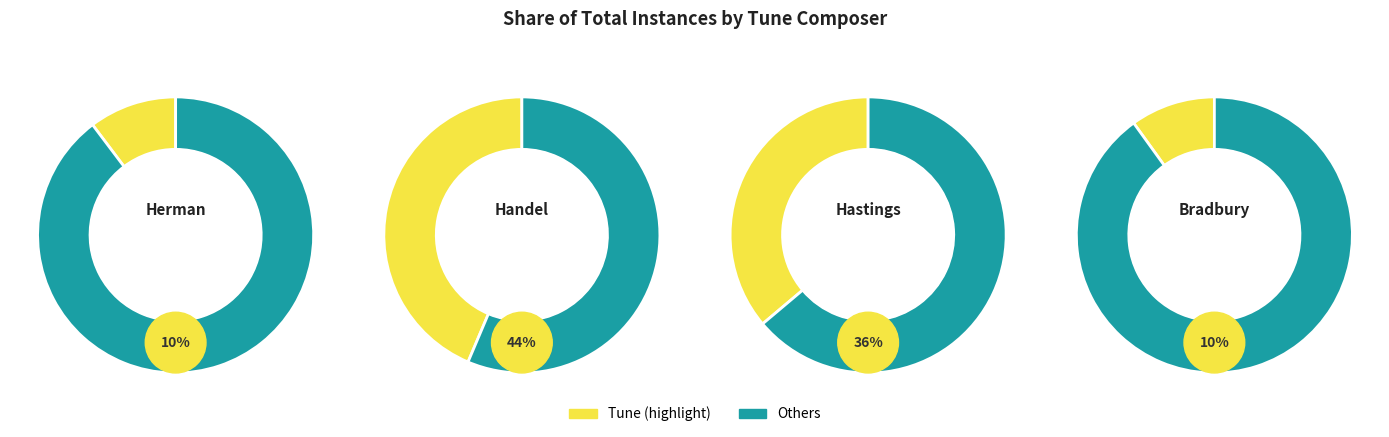

What percentage is NOT represented by lobt_gott_ihr_christen_herman?

89.7%